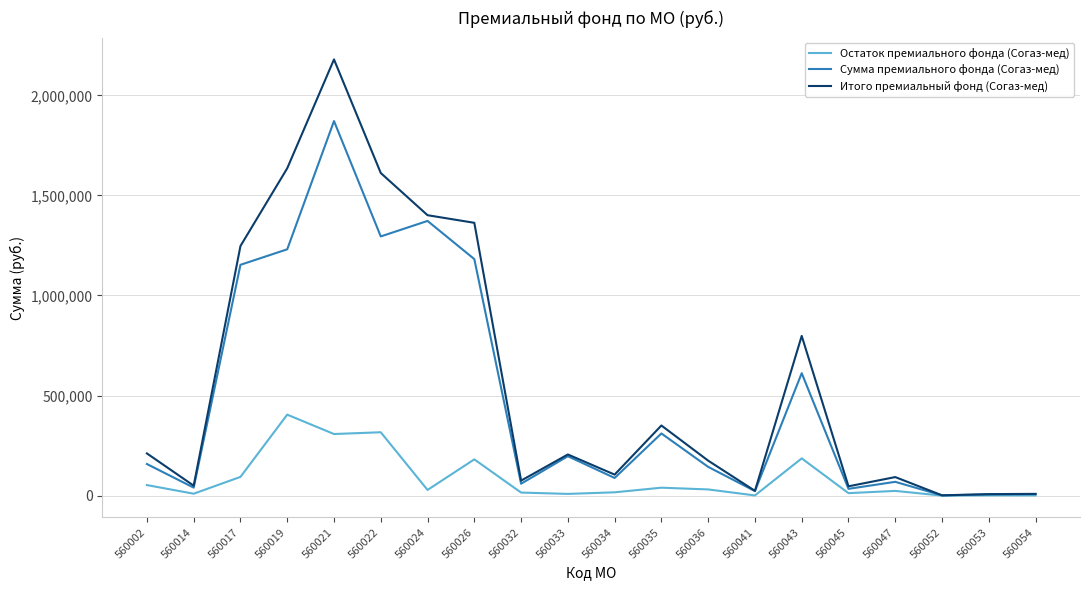

The Остаток премиального фонда (Согаз-мед) series shows 316775 at 560022. True or false?

True